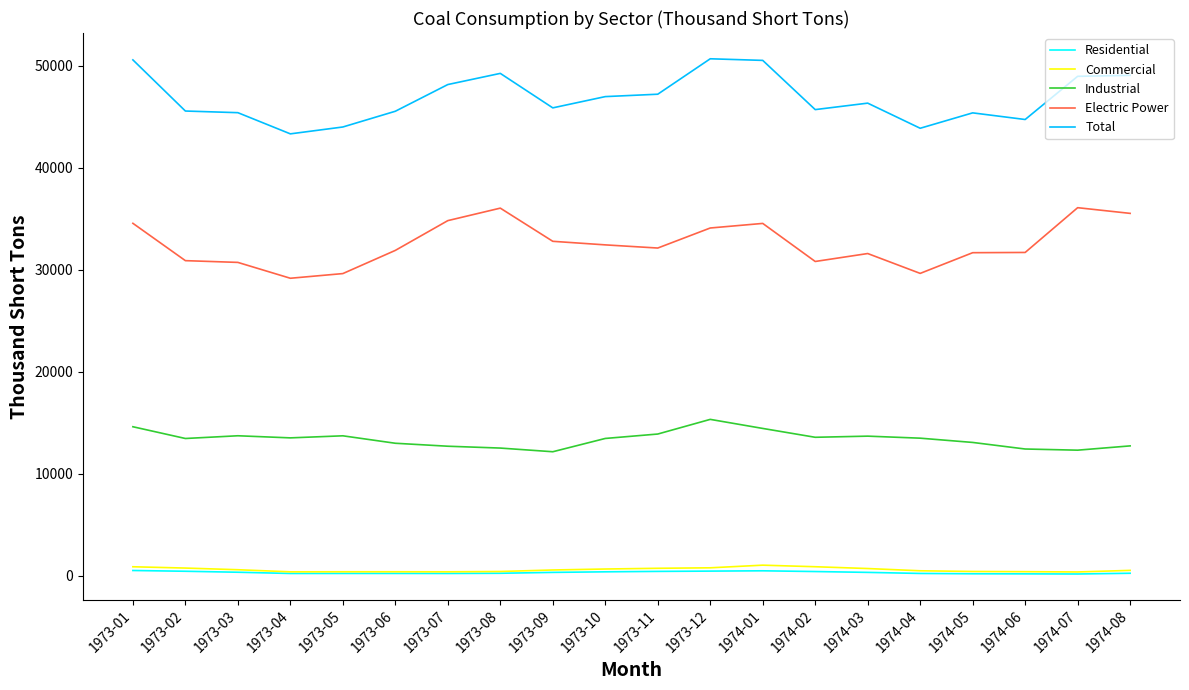

True or false: Electric Power and Total cross at least once.

False